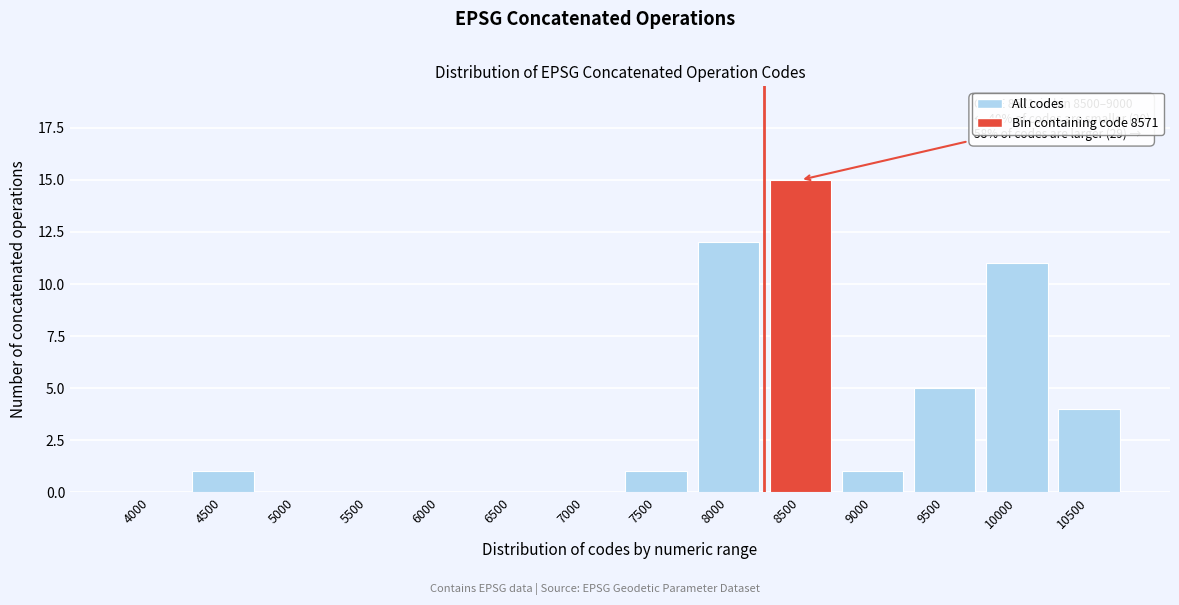

Reading left to right, transcribe all the data shown in this chart.

4000=0	4500=1	5000=0	5500=0	6000=0	6500=0	7000=0	7500=1	8000=12	8500=15	9000=1	9500=5	10000=11	10500=4